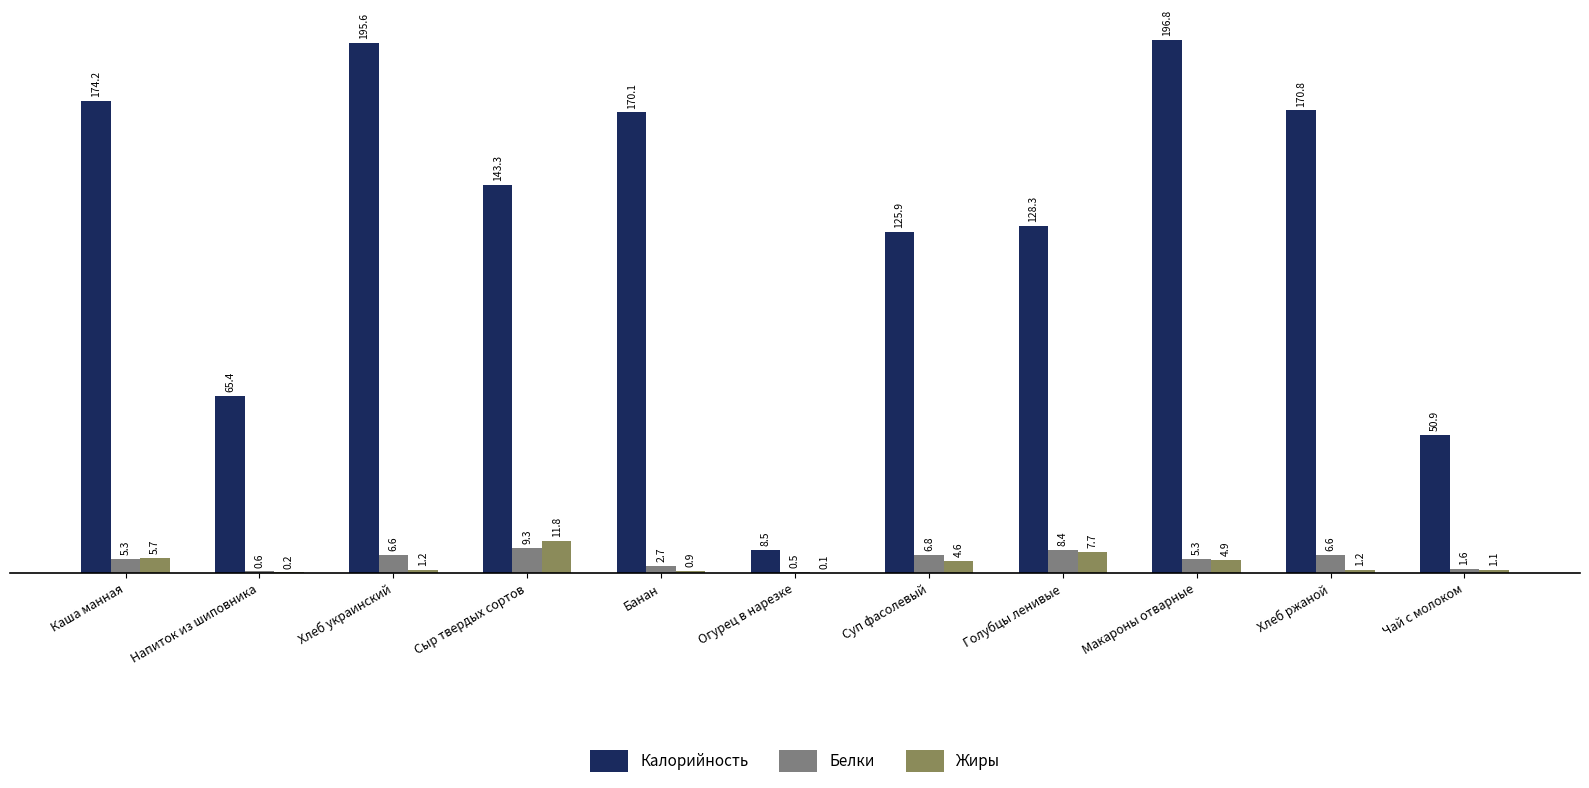

Between Банан and Хлеб ржаной, which series saw the biggest shift?

Белки